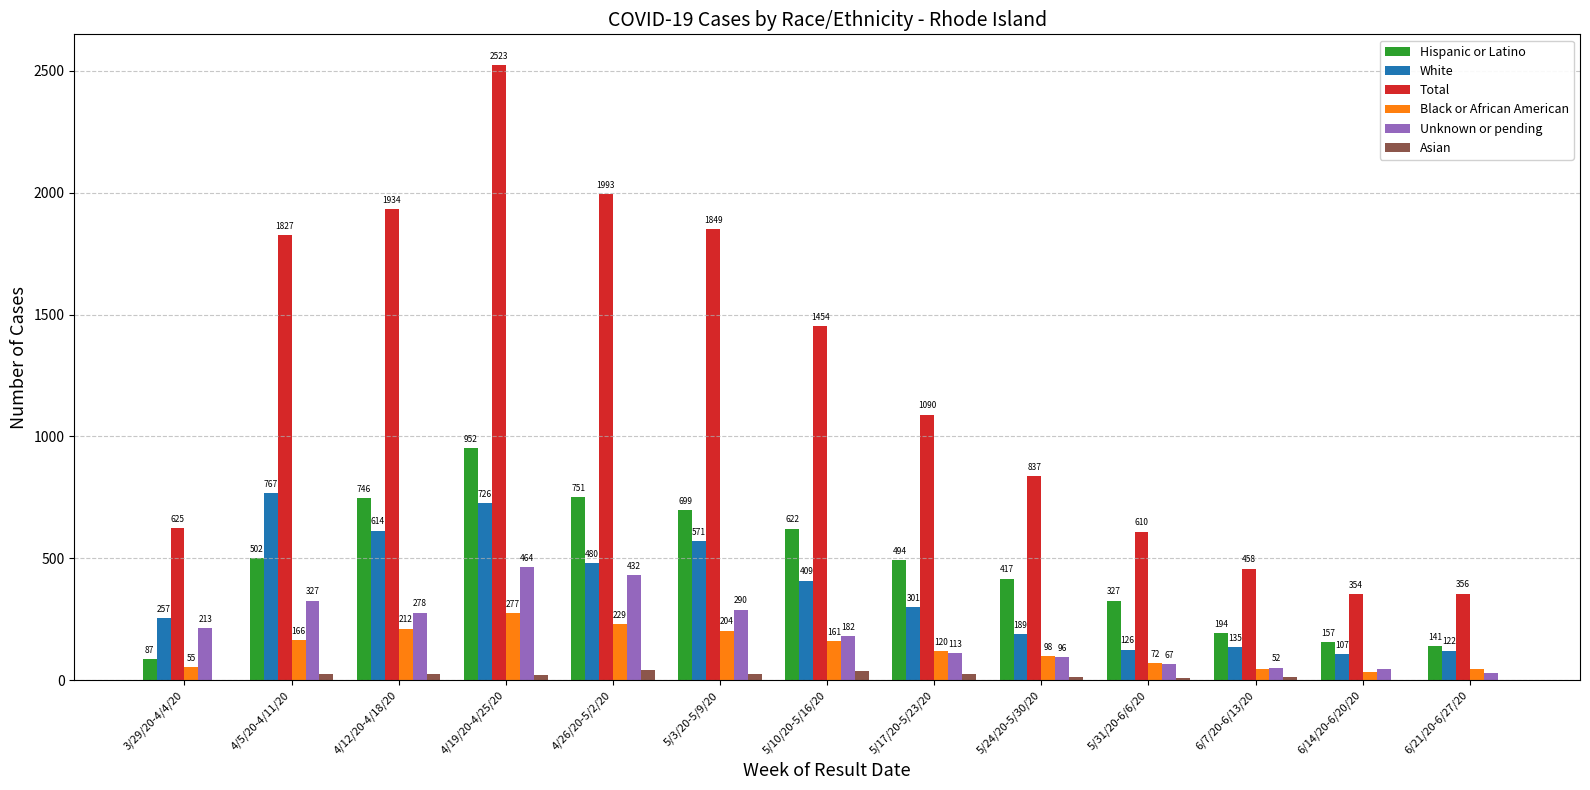

Reading right to left, transcribe all the data shown in this chart.

Hispanic or Latino: 6/21/20-6/27/20=141	6/14/20-6/20/20=157	6/7/20-6/13/20=194	5/31/20-6/6/20=327	5/24/20-5/30/20=417	5/17/20-5/23/20=494	5/10/20-5/16/20=622	5/3/20-5/9/20=699	4/26/20-5/2/20=751	4/19/20-4/25/20=952	4/12/20-4/18/20=746	4/5/20-4/11/20=502	3/29/20-4/4/20=87
White: 6/21/20-6/27/20=122	6/14/20-6/20/20=107	6/7/20-6/13/20=135	5/31/20-6/6/20=126	5/24/20-5/30/20=189	5/17/20-5/23/20=301	5/10/20-5/16/20=409	5/3/20-5/9/20=571	4/26/20-5/2/20=480	4/19/20-4/25/20=726	4/12/20-4/18/20=614	4/5/20-4/11/20=767	3/29/20-4/4/20=257
Total: 6/21/20-6/27/20=356	6/14/20-6/20/20=354	6/7/20-6/13/20=458	5/31/20-6/6/20=610	5/24/20-5/30/20=837	5/17/20-5/23/20=1090	5/10/20-5/16/20=1454	5/3/20-5/9/20=1849	4/26/20-5/2/20=1993	4/19/20-4/25/20=2523	4/12/20-4/18/20=1934	4/5/20-4/11/20=1827	3/29/20-4/4/20=625
Black or African American: 6/21/20-6/27/20=46	6/14/20-6/20/20=33	6/7/20-6/13/20=48	5/31/20-6/6/20=72	5/24/20-5/30/20=98	5/17/20-5/23/20=120	5/10/20-5/16/20=161	5/3/20-5/9/20=204	4/26/20-5/2/20=229	4/19/20-4/25/20=277	4/12/20-4/18/20=212	4/5/20-4/11/20=166	3/29/20-4/4/20=55
Unknown or pending: 6/21/20-6/27/20=31	6/14/20-6/20/20=48	6/7/20-6/13/20=52	5/31/20-6/6/20=67	5/24/20-5/30/20=96	5/17/20-5/23/20=113	5/10/20-5/16/20=182	5/3/20-5/9/20=290	4/26/20-5/2/20=432	4/19/20-4/25/20=464	4/12/20-4/18/20=278	4/5/20-4/11/20=327	3/29/20-4/4/20=213
Asian: 6/21/20-6/27/20=0	6/14/20-6/20/20=0	6/7/20-6/13/20=13	5/31/20-6/6/20=8	5/24/20-5/30/20=13	5/17/20-5/23/20=26	5/10/20-5/16/20=37	5/3/20-5/9/20=26	4/26/20-5/2/20=42	4/19/20-4/25/20=22	4/12/20-4/18/20=24	4/5/20-4/11/20=27	3/29/20-4/4/20=0